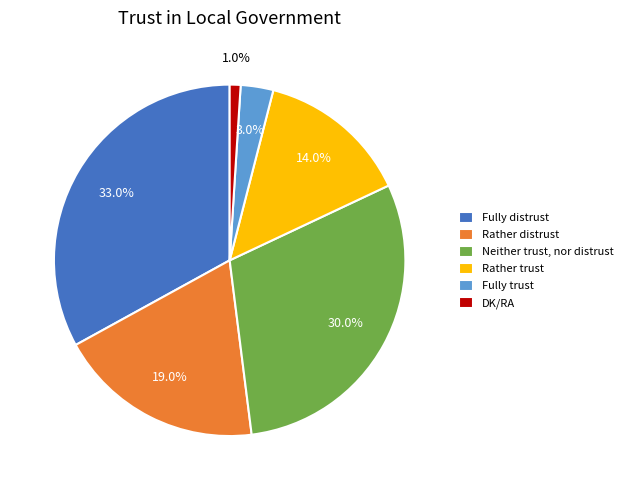

What portion of the pie excludes Rather trust?

86.0%